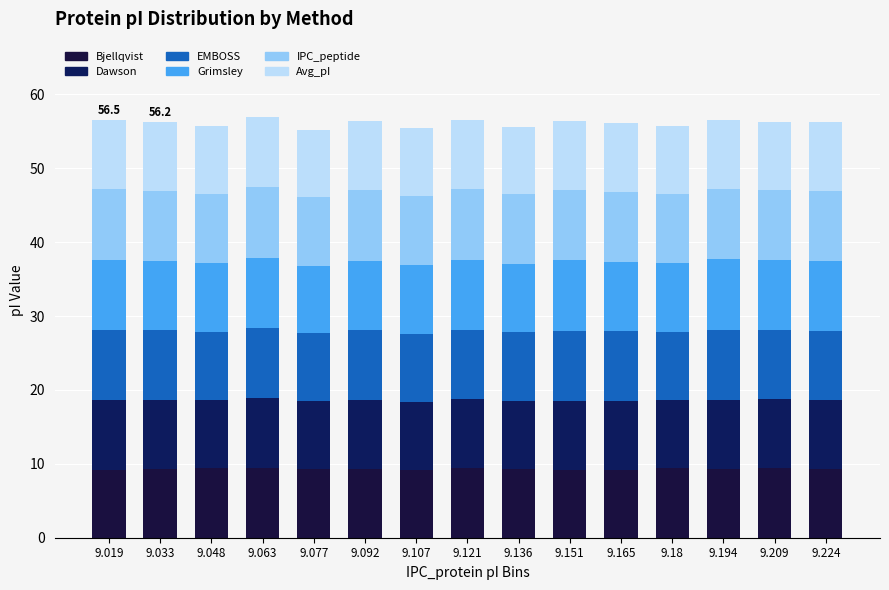

What is the label of the 10th bar from the right?

9.092